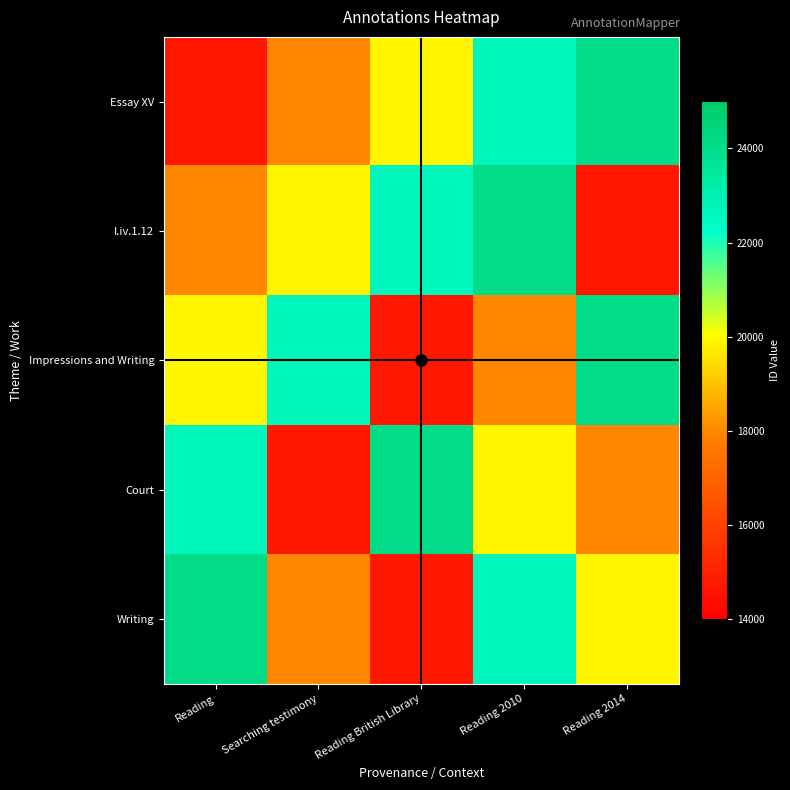

Reading right to left, list all the values displayed in this chart.

Essay XV: Reading 2014=24095	Reading 2010=22700	Reading British Library=19903	Searching testimony=17989	Reading=14723
I.iv.1.12: Reading 2014=14723	Reading 2010=24095	Reading British Library=22700	Searching testimony=19903	Reading=17989
Impressions and Writing: Reading 2014=24095	Reading 2010=17989	Reading British Library=14723	Searching testimony=22700	Reading=19903
Court: Reading 2014=17989	Reading 2010=19903	Reading British Library=24095	Searching testimony=14723	Reading=22700
Writing: Reading 2014=19903	Reading 2010=22700	Reading British Library=14723	Searching testimony=17989	Reading=24095